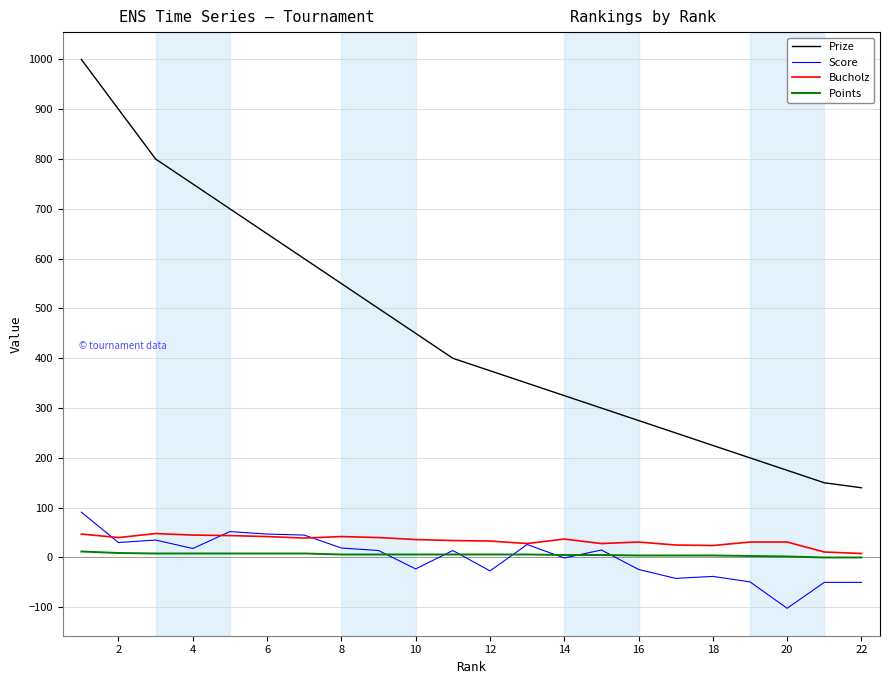

List the series in order of their peak value, lowest first.

Points, Bucholz, Score, Prize